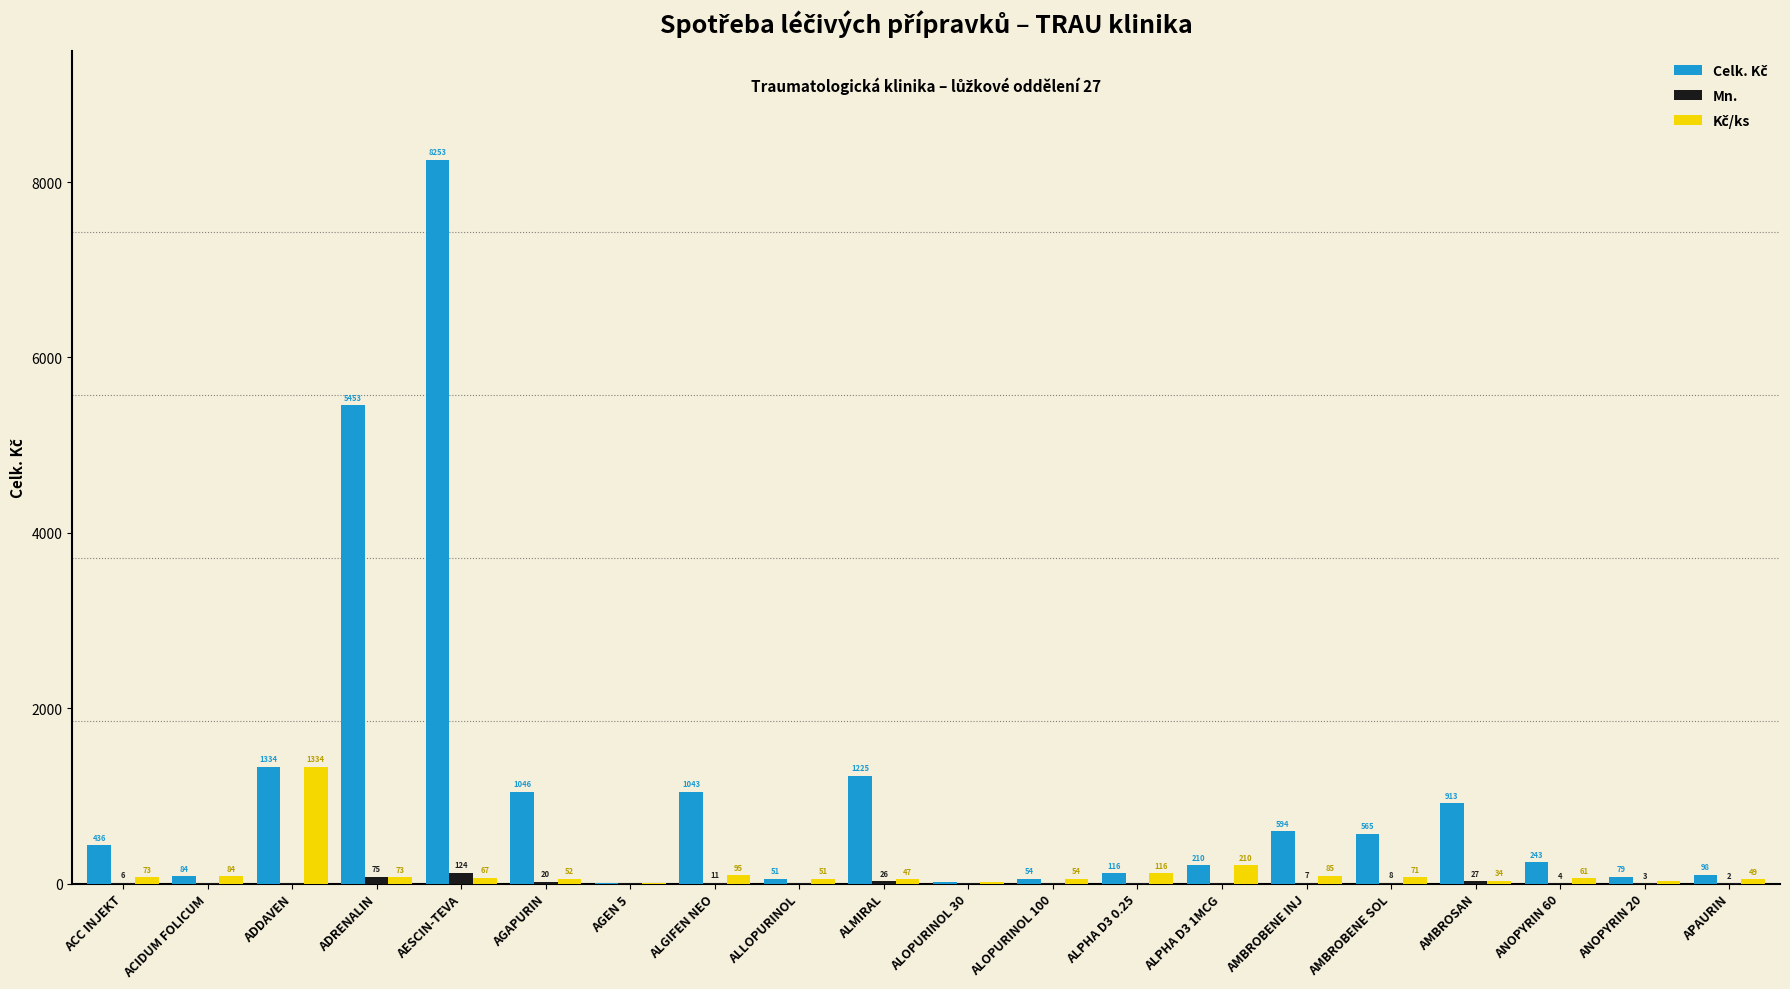

What value does the Mn. series have at APAURIN?

2.0